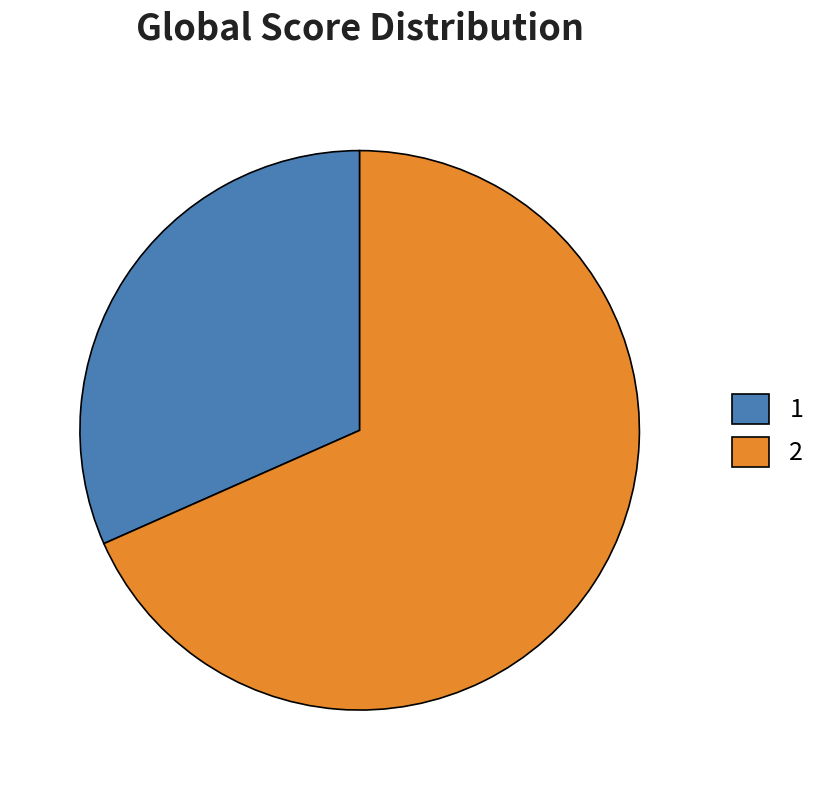

Approximately how many times larger is the value at 2 compared to 1?

2.2